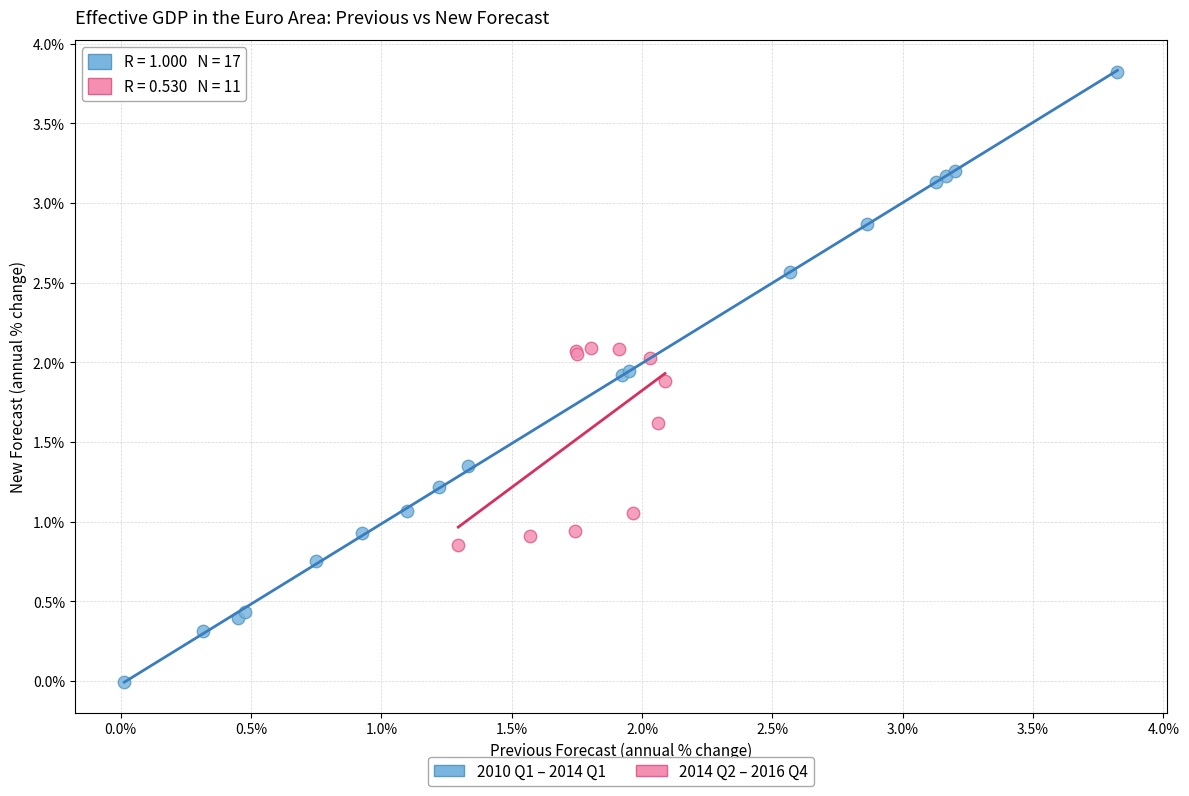

Which series contains the lowest Y value?

2010 Q1 – 2014 Q1